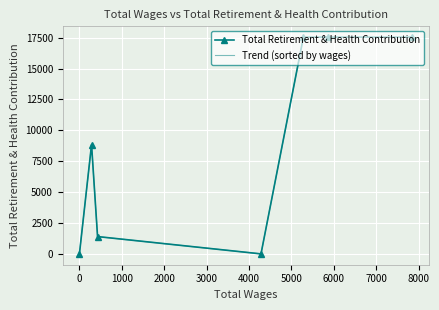

True or false: Trend (sorted by wages) and Total Retirement & Health Contribution intersect in this chart.

False